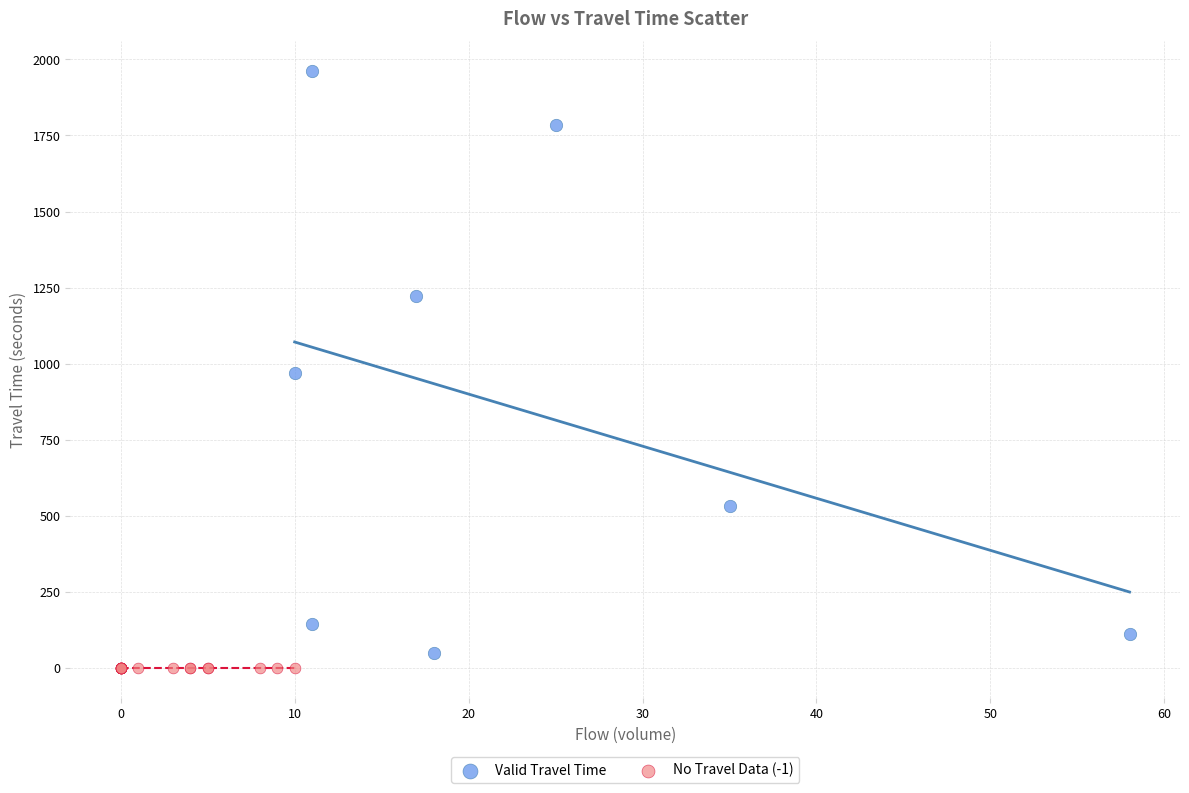

Which series contains the highest Y value?

Valid Travel Time